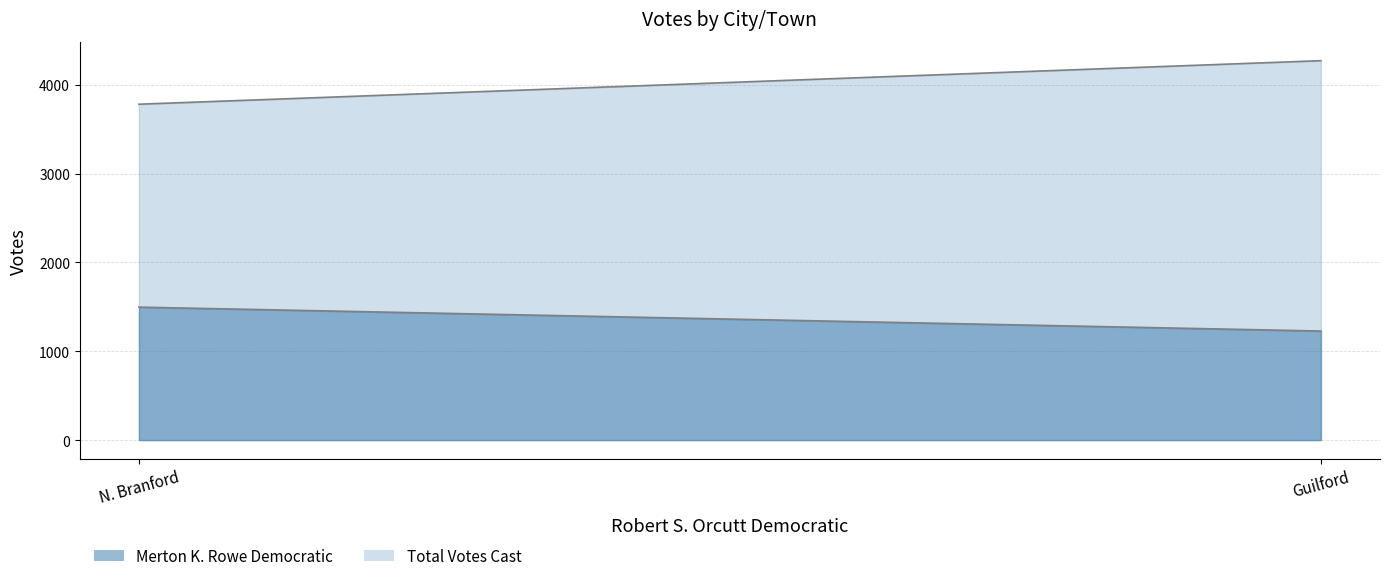

Which has a higher value, Guilford or N. Branford?

N. Branford